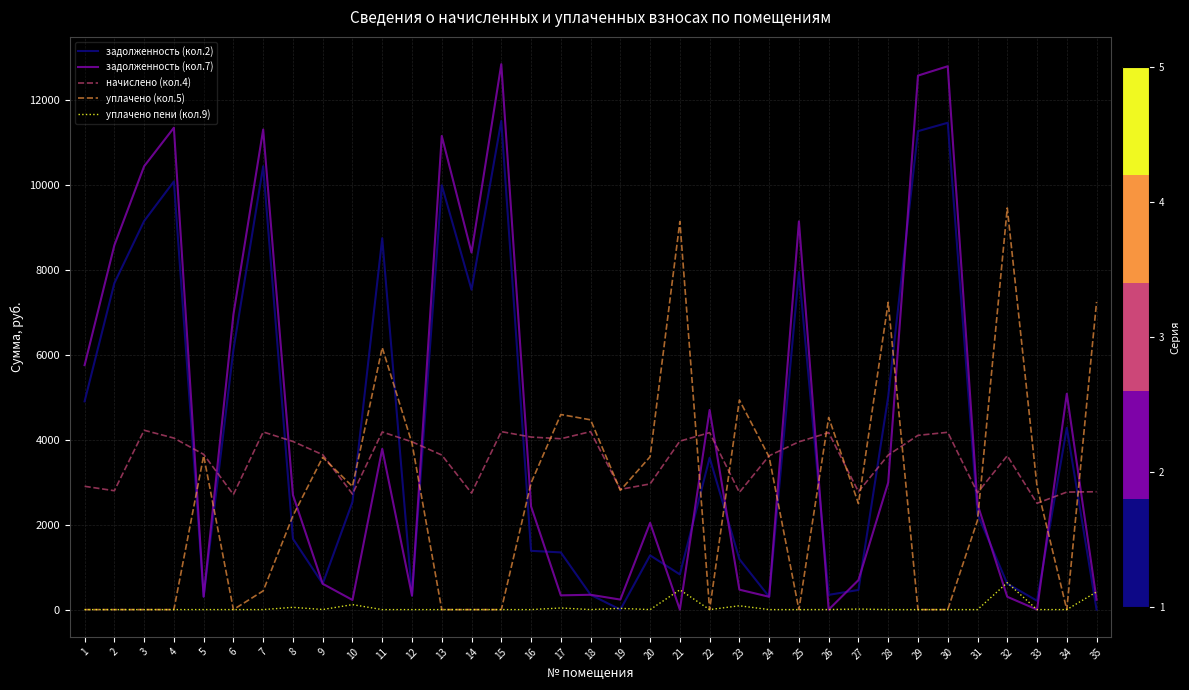

List the series in order of their peak value, lowest first.

уплачено пени (кол.9), начислено (кол.4), уплачено (кол.5), задолженность (кол.2), задолженность (кол.7)